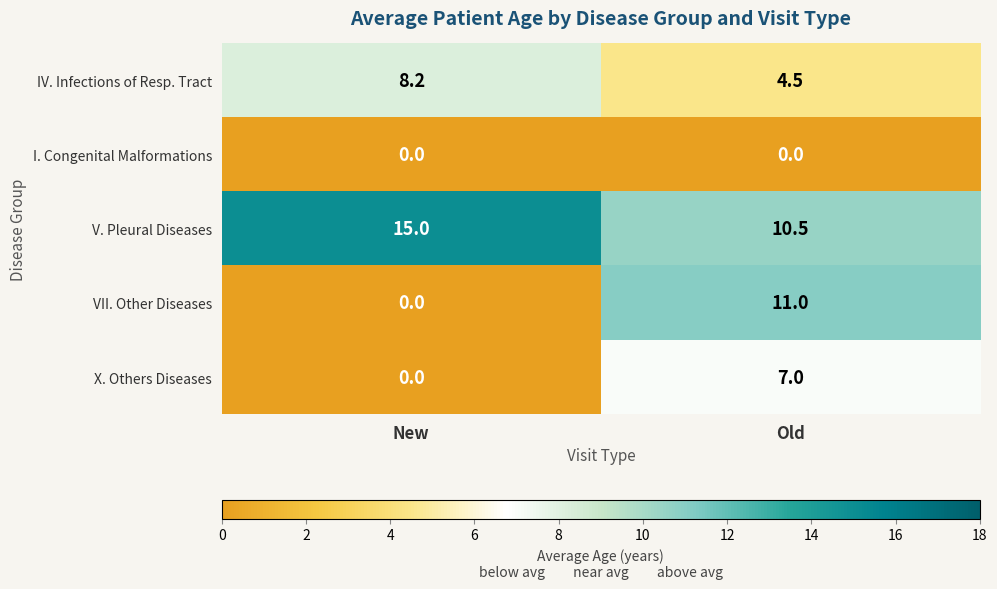

Which series has the widest spread of values?

VII. Other Diseases